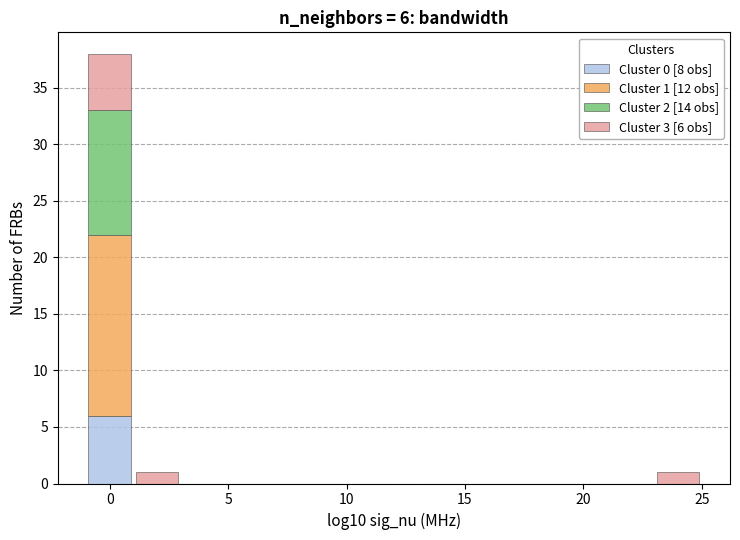

Which range on the x-axis has the tallest stacked bar (by total height)?

-1 to 1